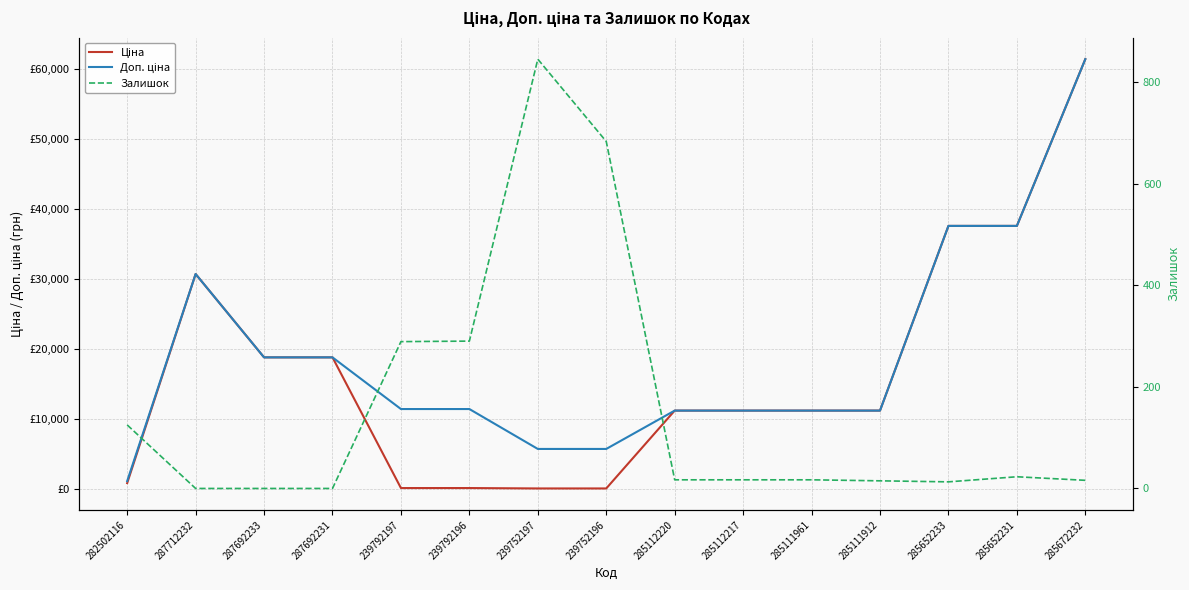

In Доп. ціна, how many points are higher than both neighbors (excluding endpoints)?

1